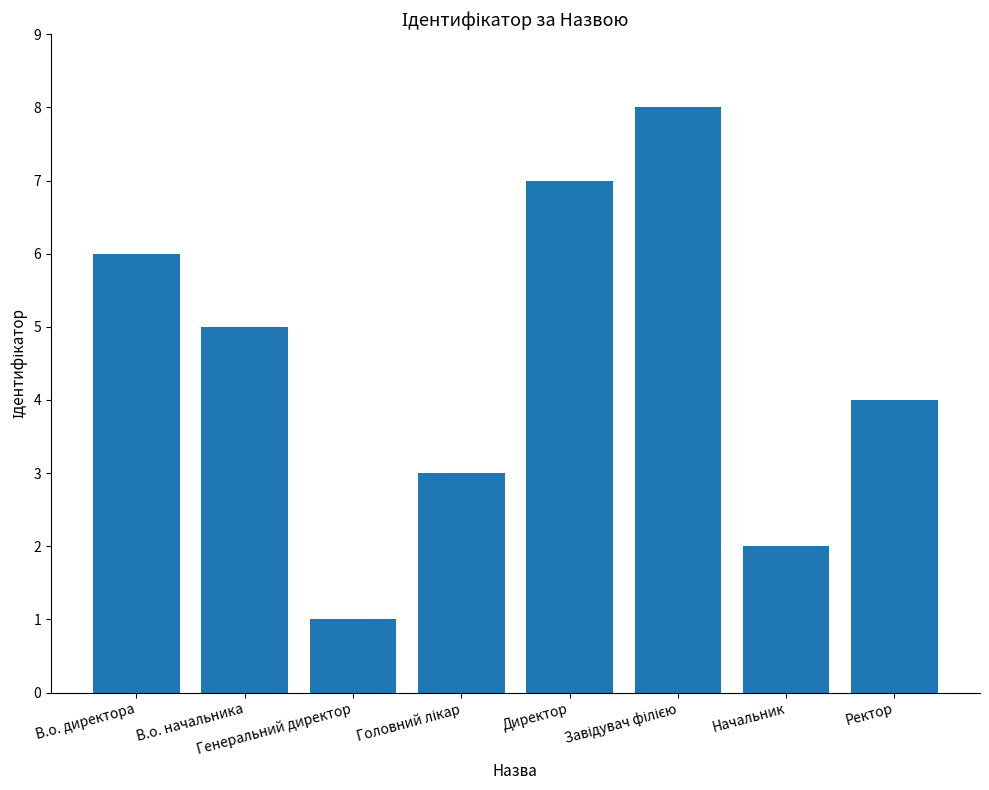

At which label does the data first exceed 5?

В.о. директора